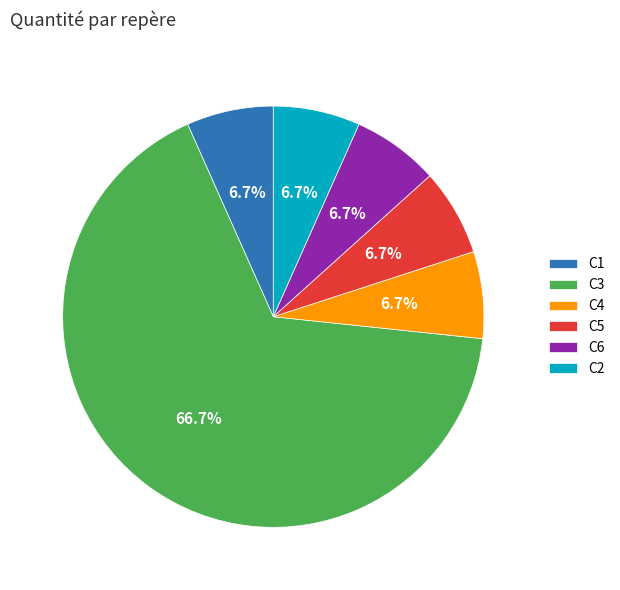

Which slice is the largest?

C3